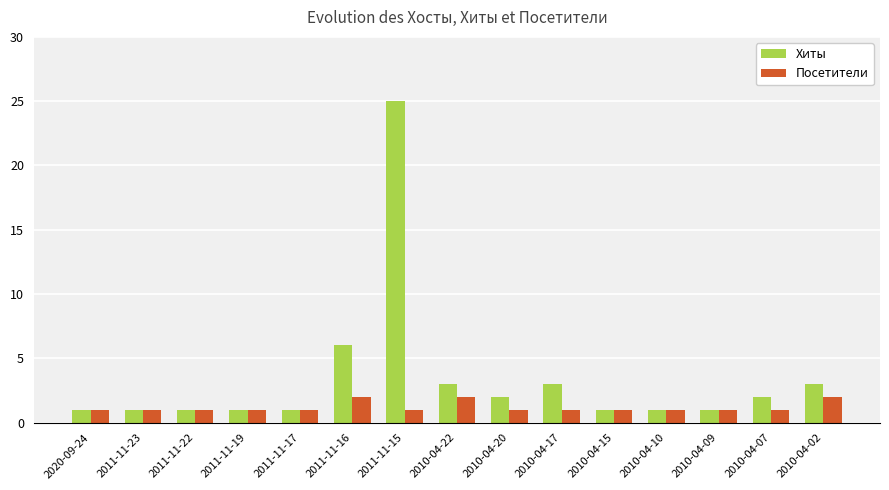

How many bars are there in each group?

2